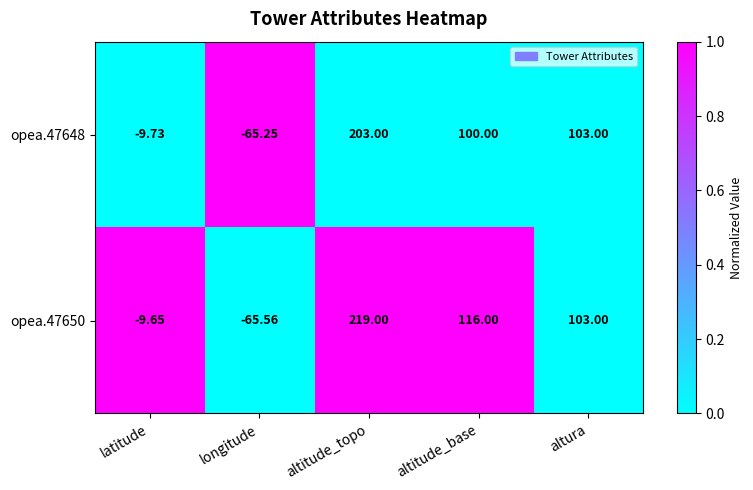

Between longitude and altura, which series saw the biggest shift?

opea.47650